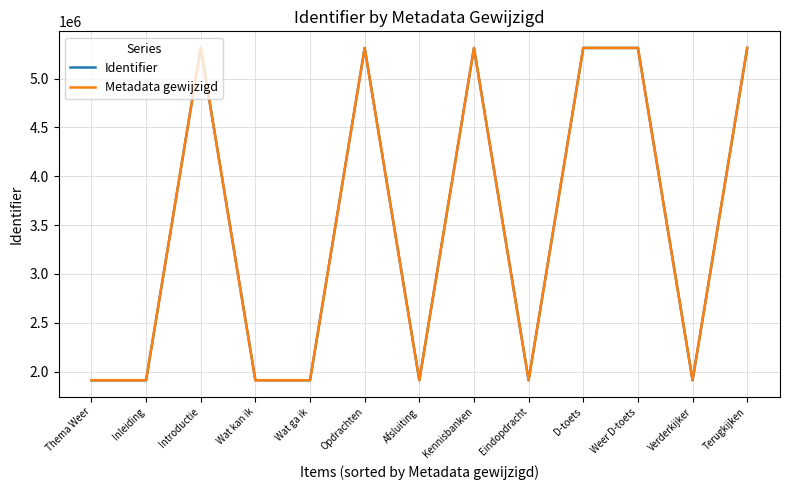

True or false: Metadata gewijzigd and Identifier intersect in this chart.

False